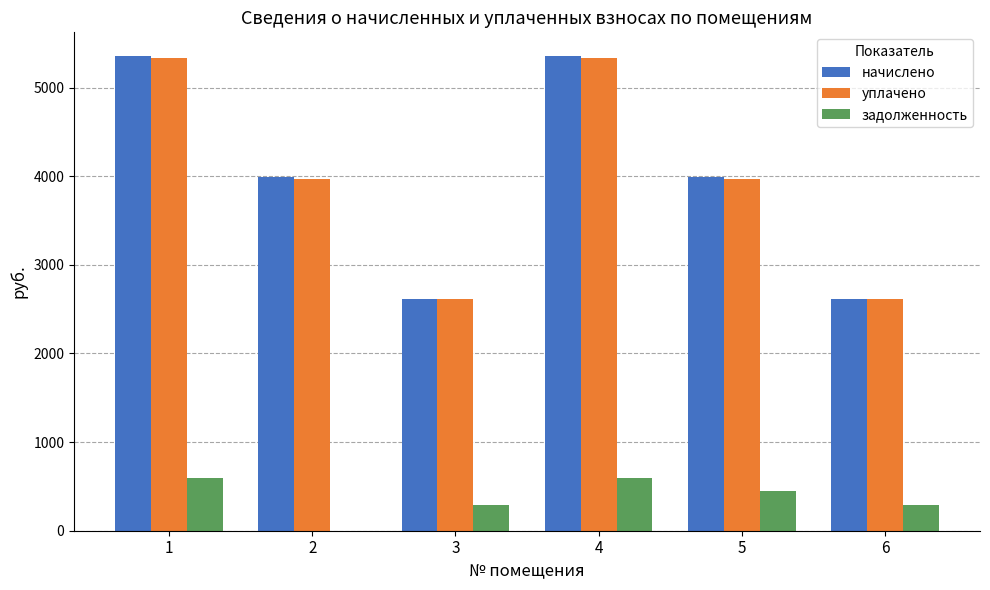

What is the highest value of the начислено series?

5356.4